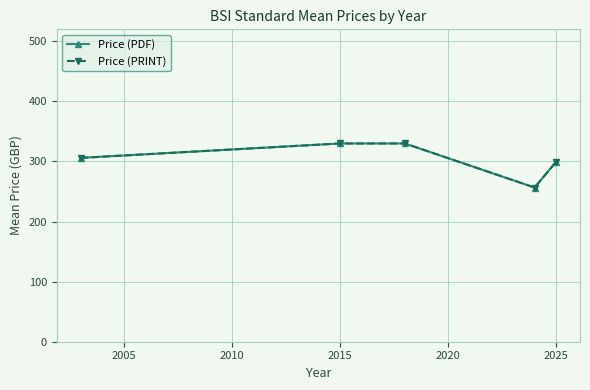

True or false: Price (PDF) and Price (PRINT) cross at least once.

False